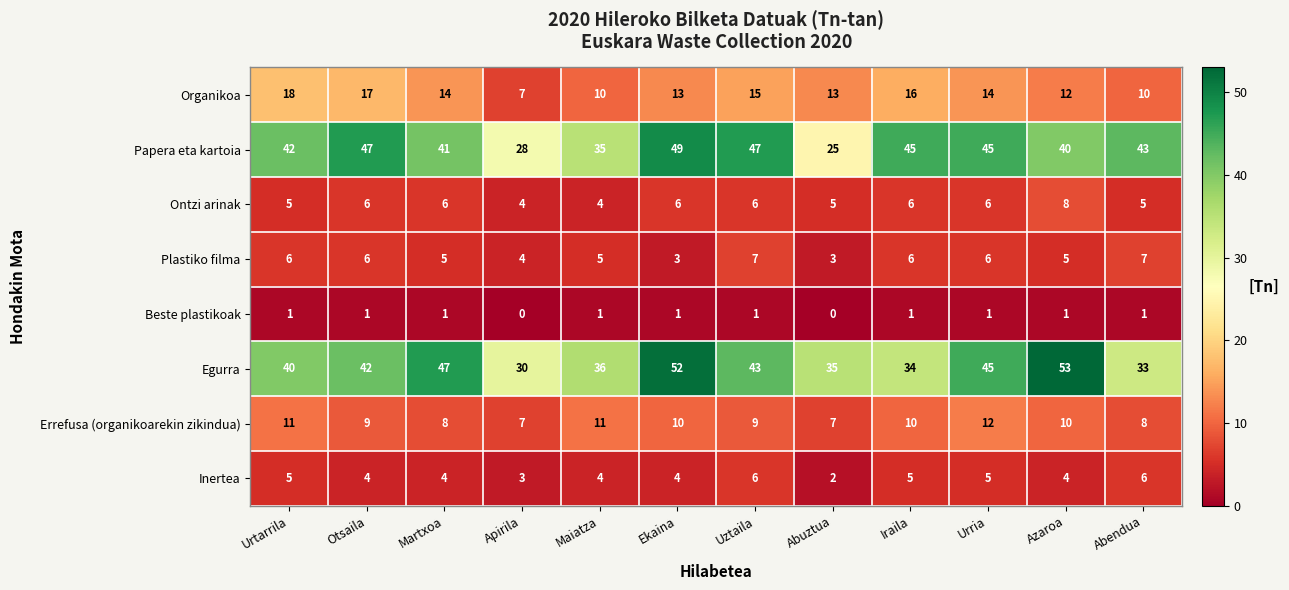

The Inertea series shows 6 at Azaroa. True or false?

False